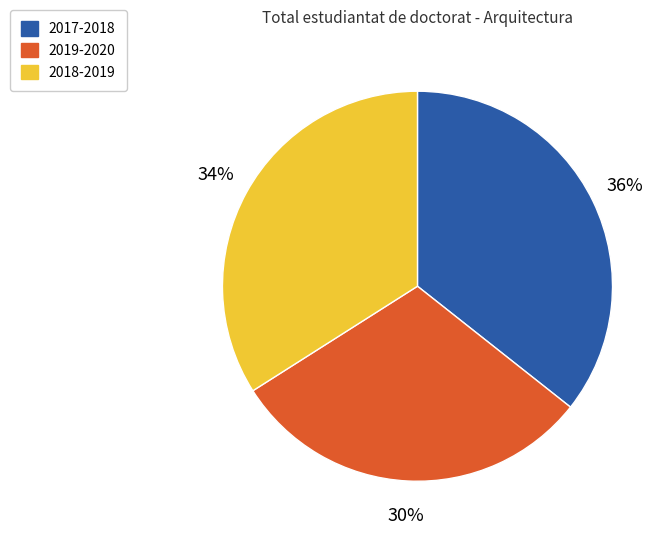

True or false: 2018-2019 accounts for 47% of the total.

False